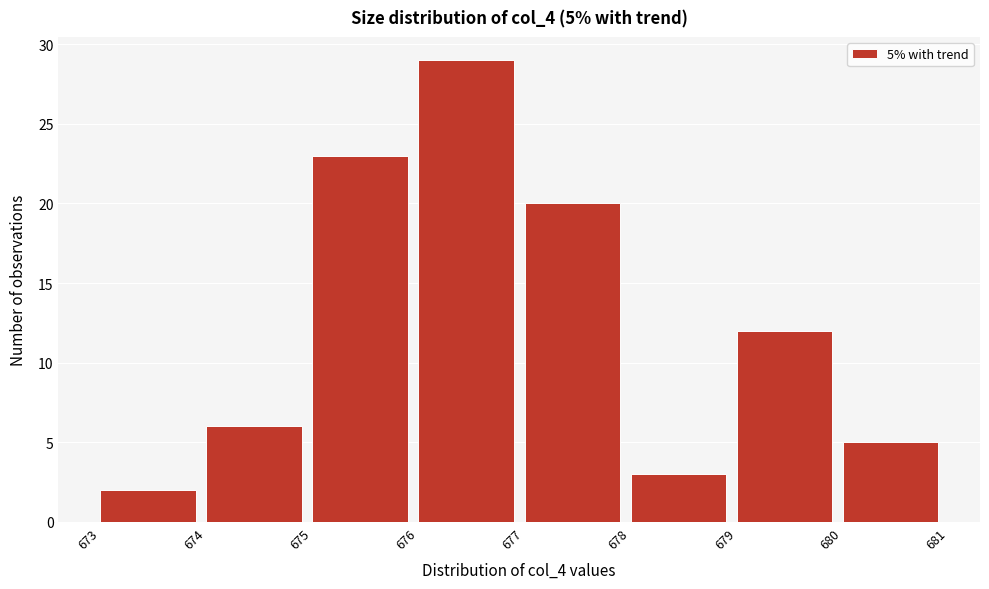

Which range on the x-axis has the tallest bar?

676 to 677